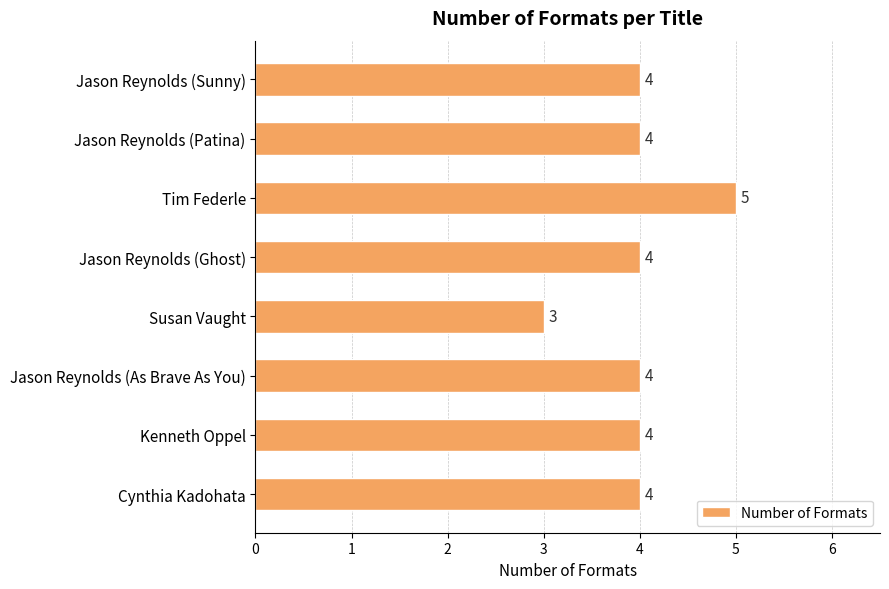

What is the sum of all values?

32